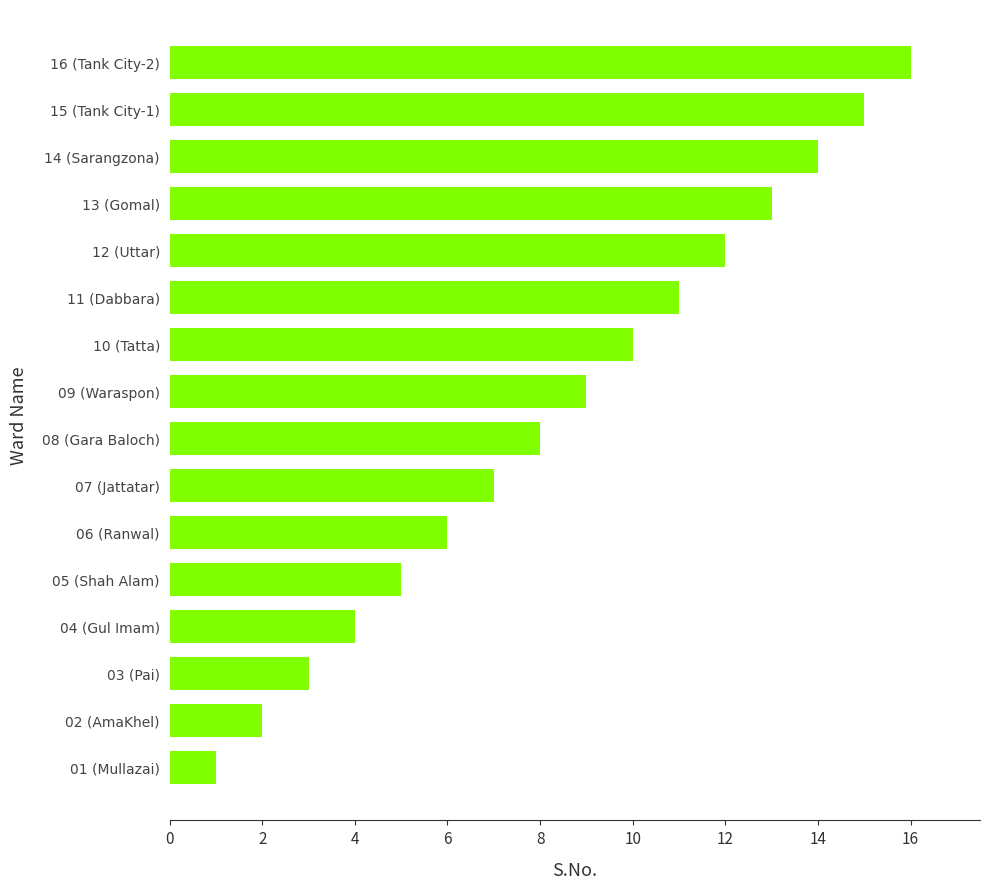

What is the difference between the maximum and minimum values?

15